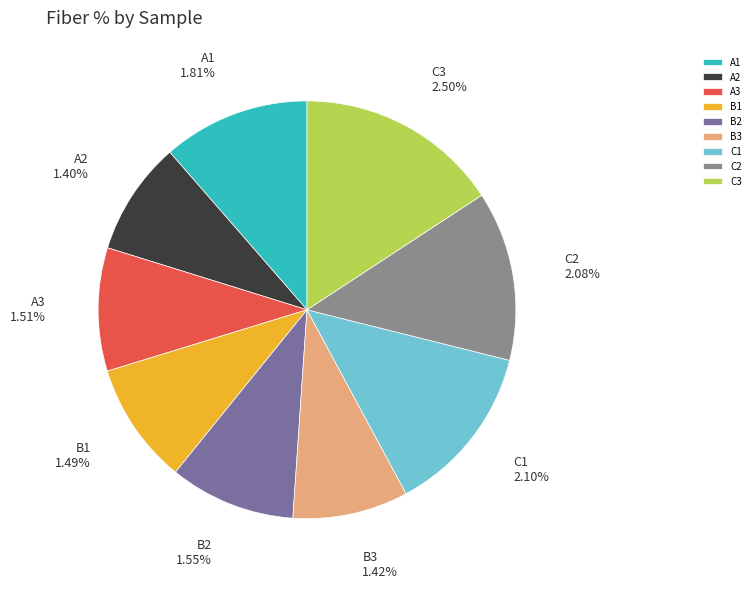

The C3 slice represents 5% of the pie. True or false?

False